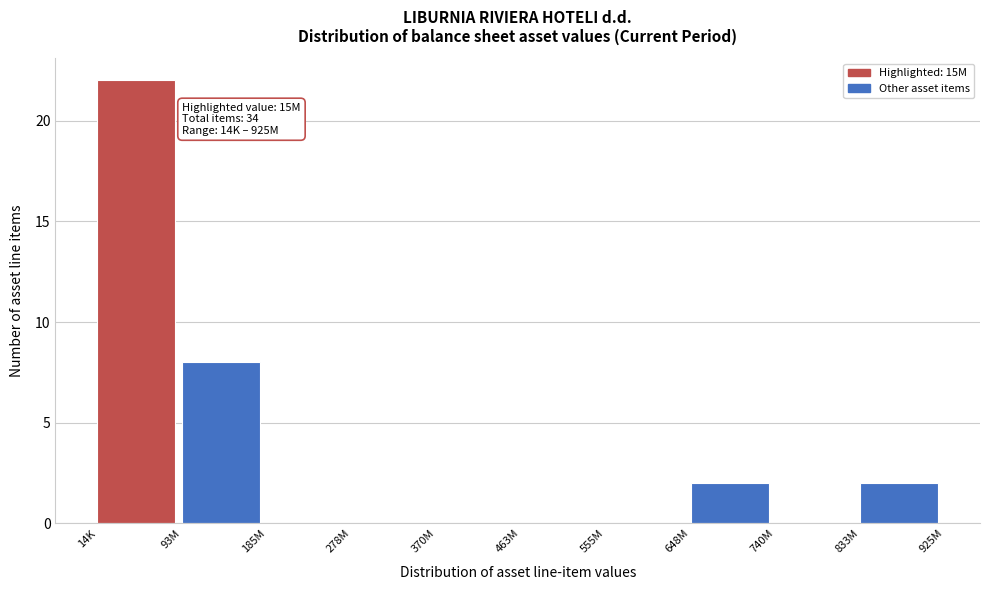

Reading left to right, what are all the values shown in this chart?

14K=22	93M=8	185M=0	278M=0	370M=0	463M=0	555M=0	648M=2	740M=0	833M=2